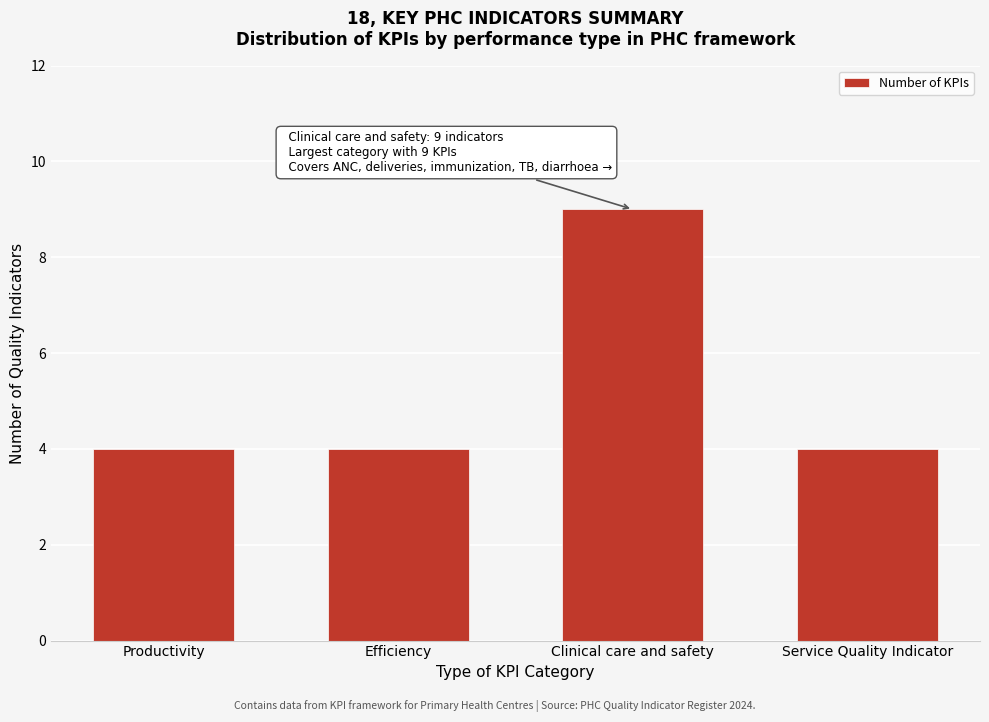

Reading left to right, list all the values displayed in this chart.

4	4	9	4